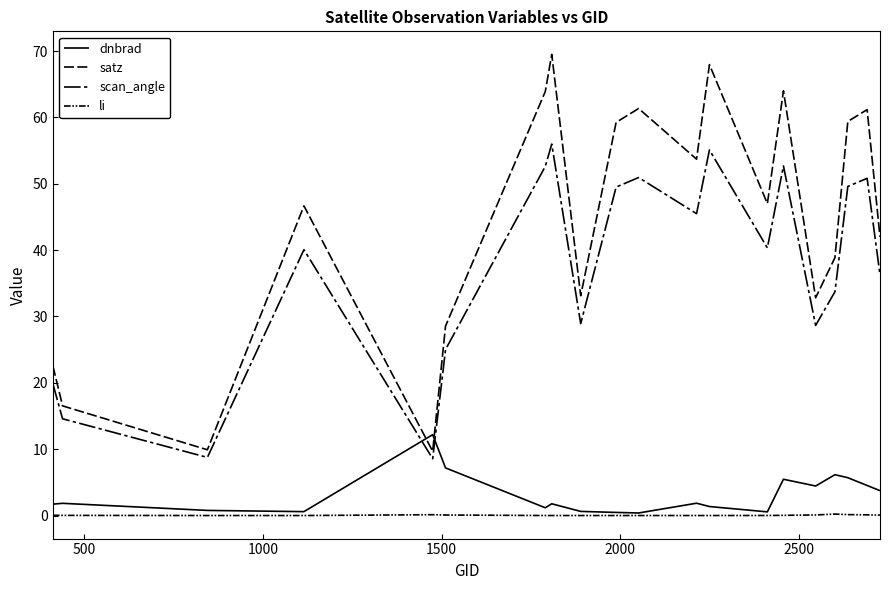

How many interior local peaks does the li series have?

3